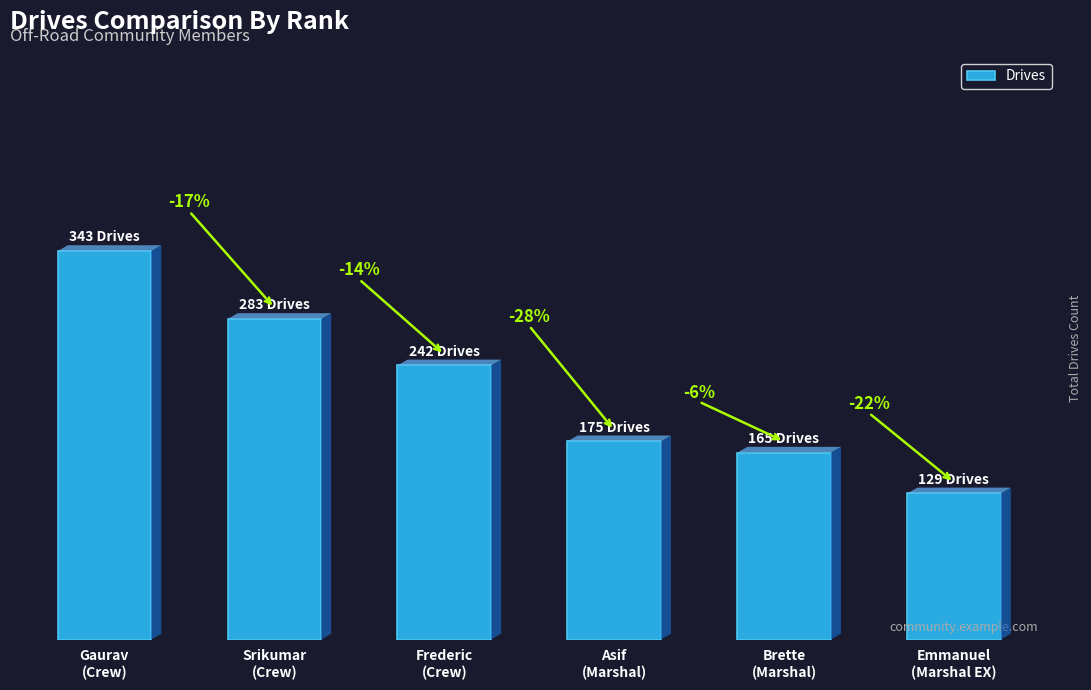

Are the bars grouped side by side (vs. stacked)?

No